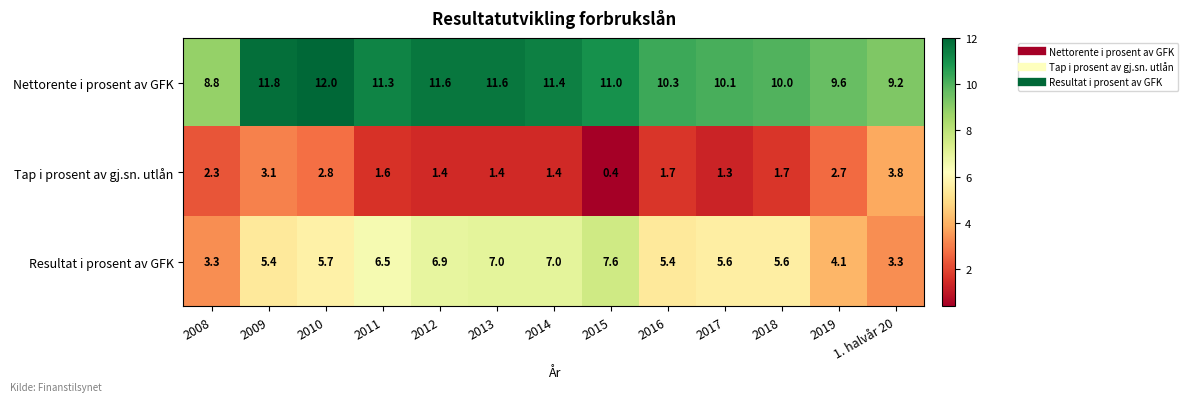

Which series has the largest range (max minus min)?

Resultat i prosent av GFK